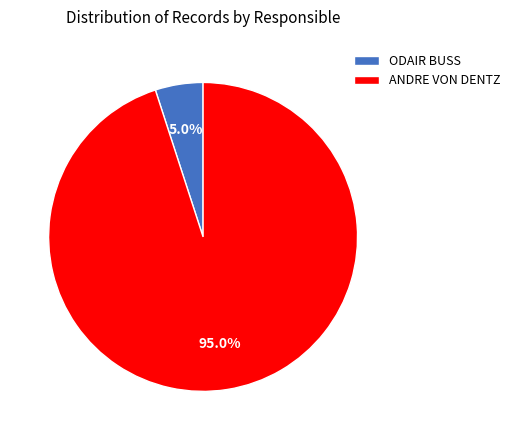

Which slice is the largest?

ANDRE VON DENTZ